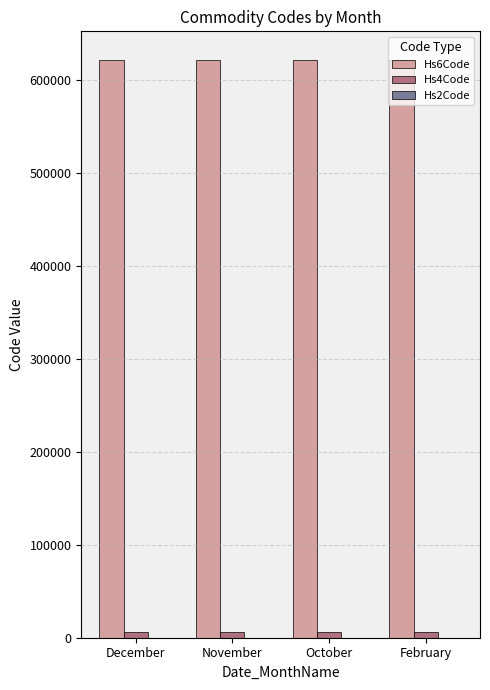

Which series has the largest total across all categories?

Hs6Code